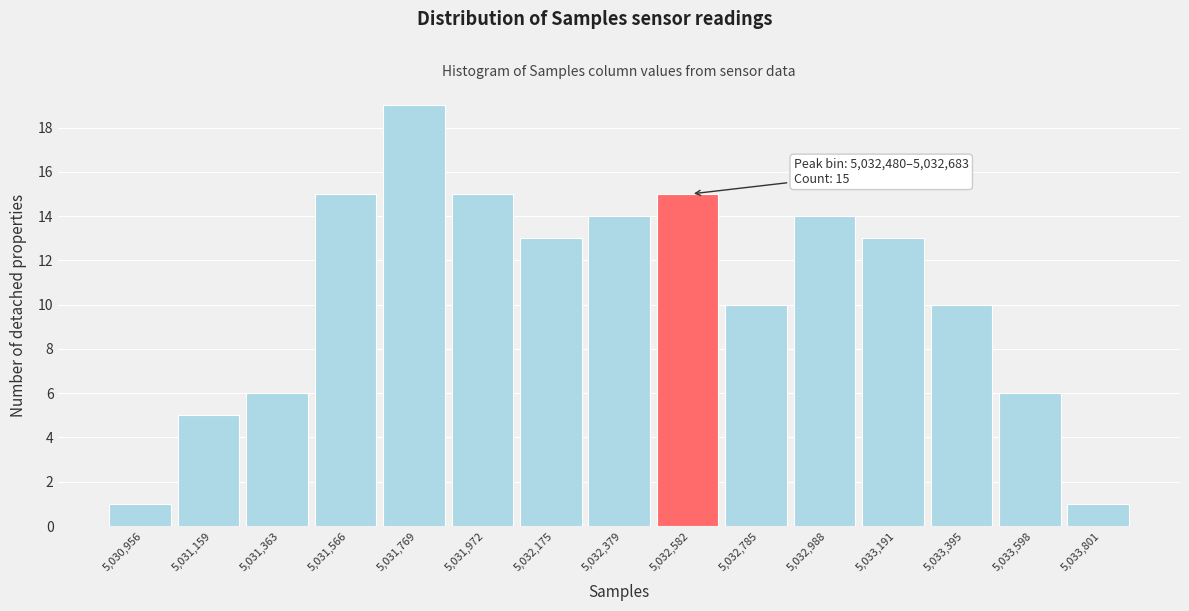

Which range on the x-axis has the tallest bar?

5031650 to 5031850